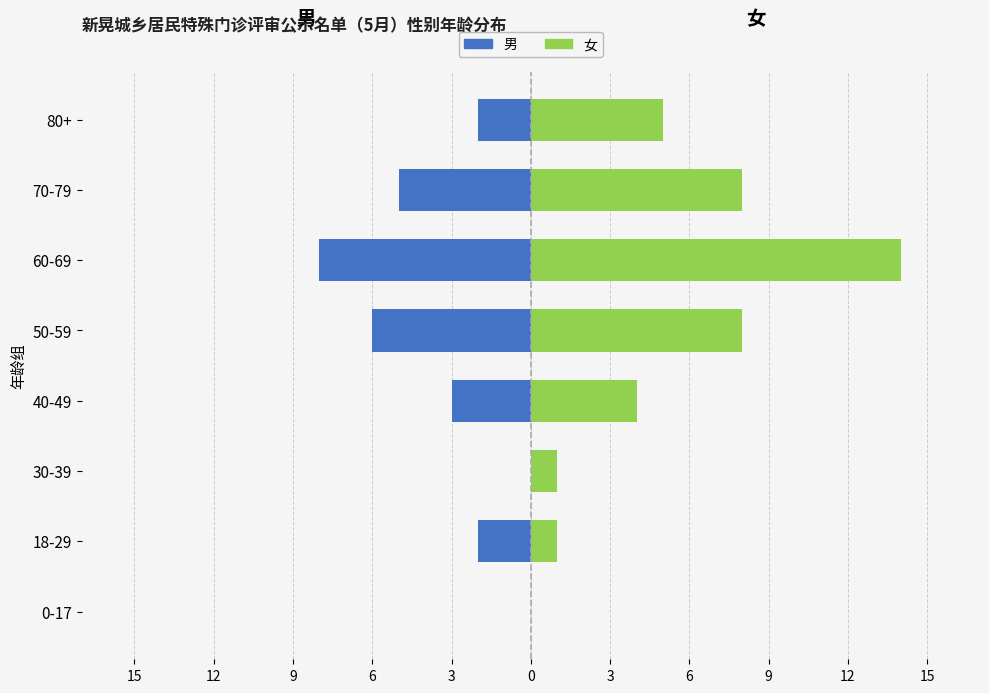

Is it true that 女 equals 7 at 80+?

False